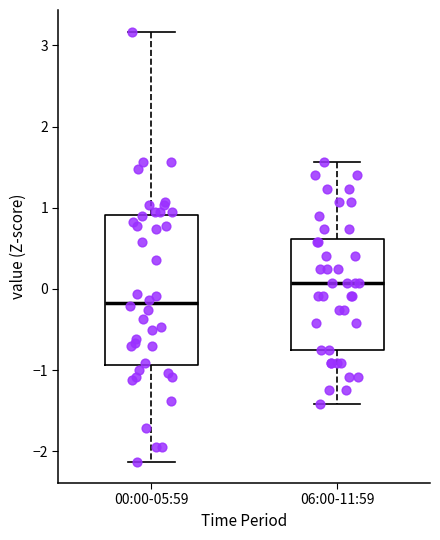

Which box is the tallest, from its lower edge to its upper edge?

00:00-05:59